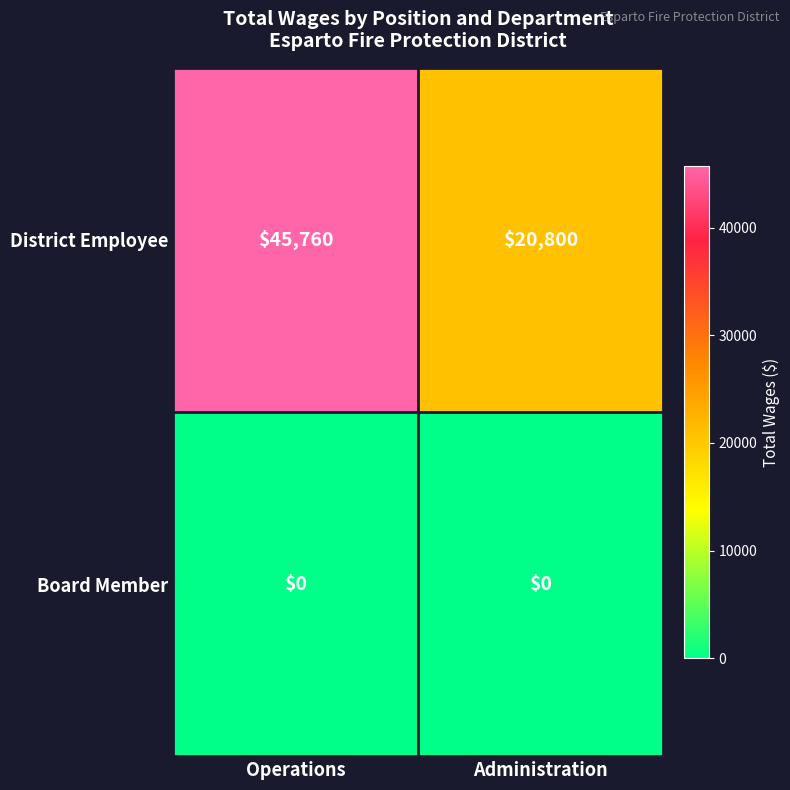

Which series changed the most between Operations and Administration?

District Employee